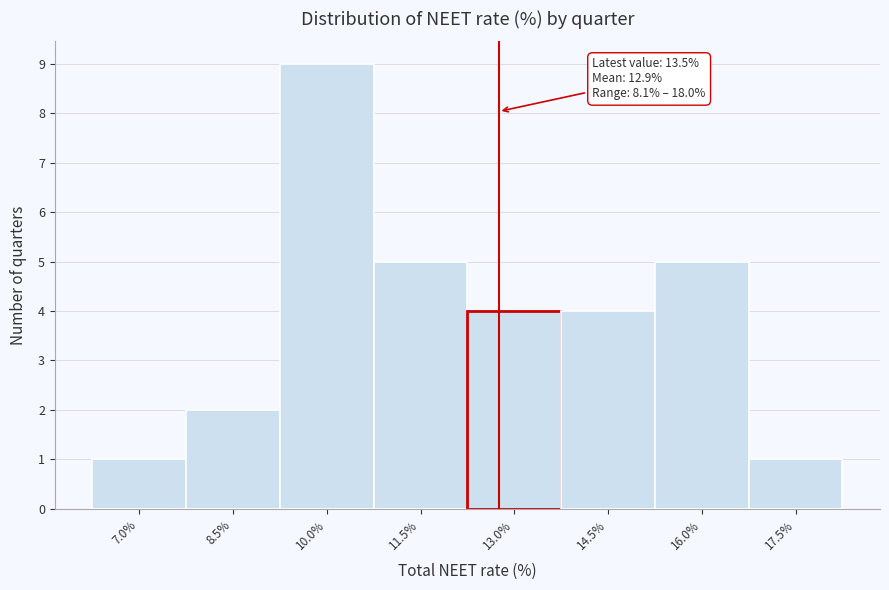

Reading right to left, transcribe all the data shown in this chart.

17.5%=1	16.0%=5	14.5%=4	13.0%=4	11.5%=5	10.0%=9	8.5%=2	7.0%=1